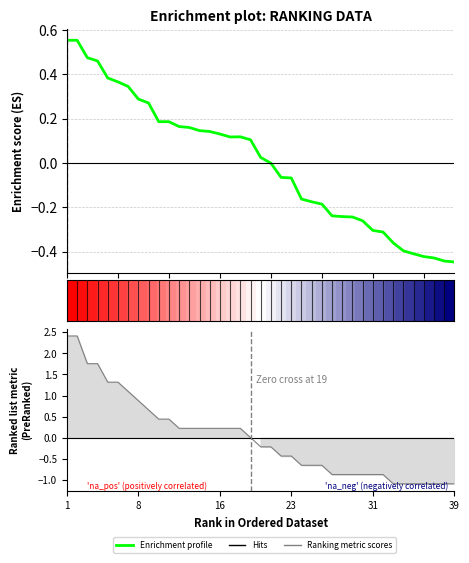

What is the spread (max minus min) of values at 1?

0.6